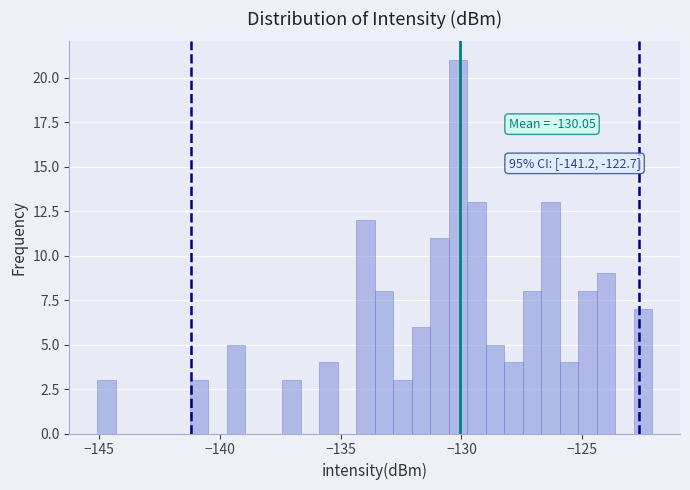

Read against the x-axis, roughly where is the centre of the tallest bar?

-130.0